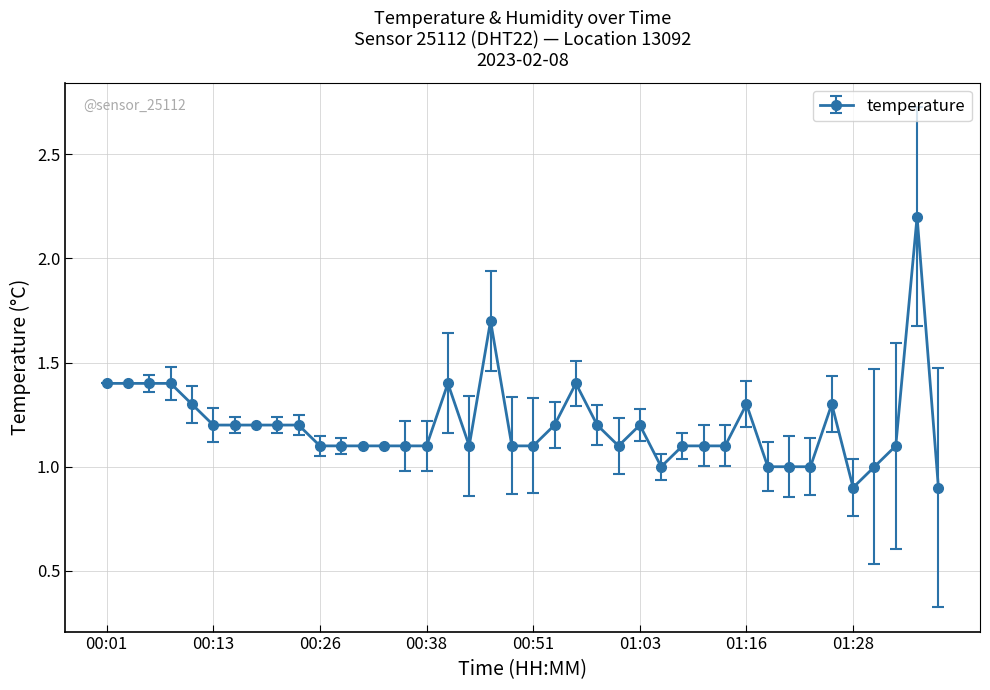

What is the sum of all values?

48.0